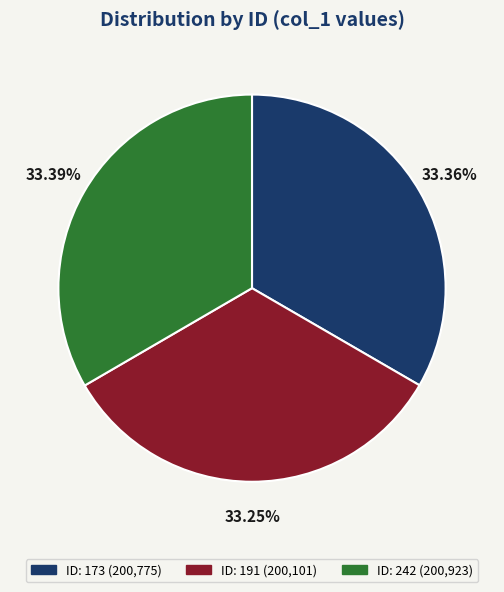

Approximately how many times larger is the value at ID: 242 (200,923) compared to ID: 173 (200,775)?

1.0